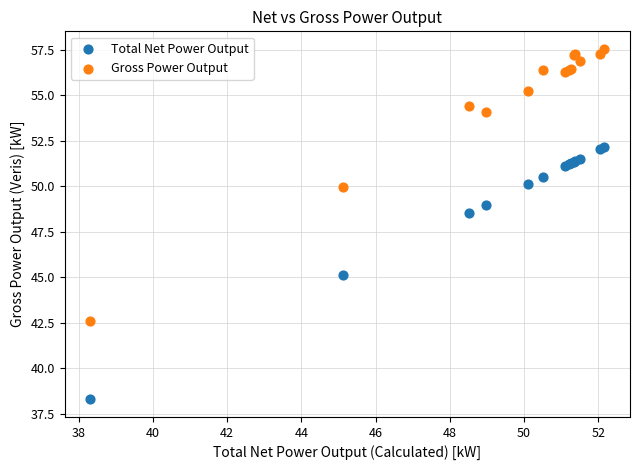

What are all the series names shown in the legend?

Total Net Power Output, Gross Power Output